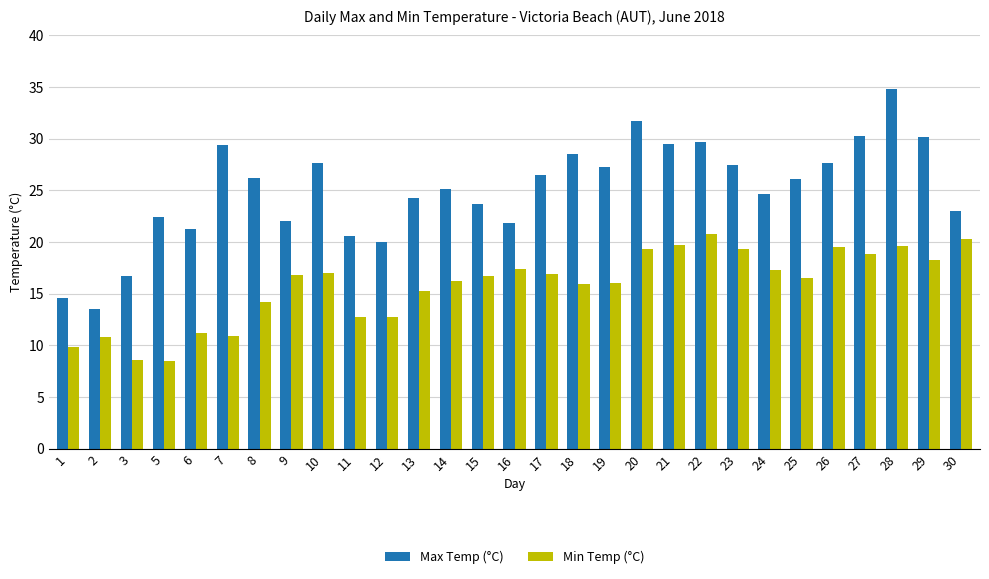

List the series in order of their peak value, highest first.

Max Temp (°C), Min Temp (°C)